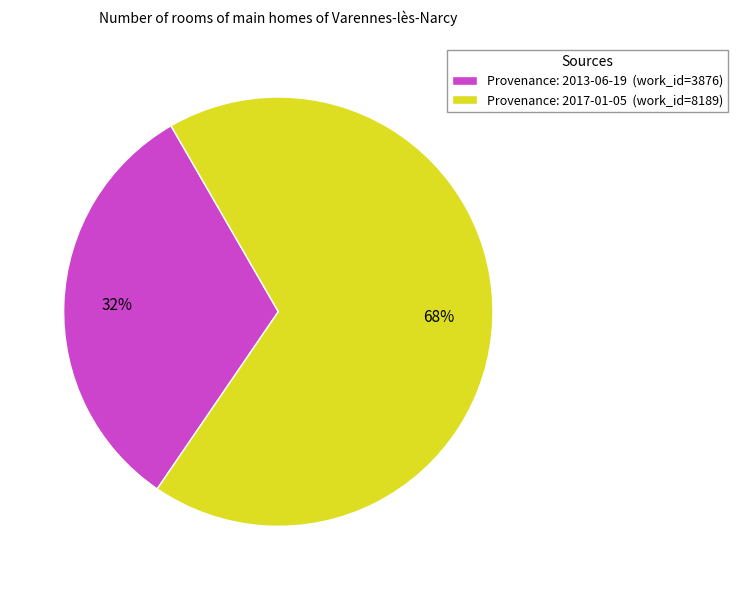

What is the largest slice in the pie chart?

Provenance: 2017-01-05 (work_id=8189)